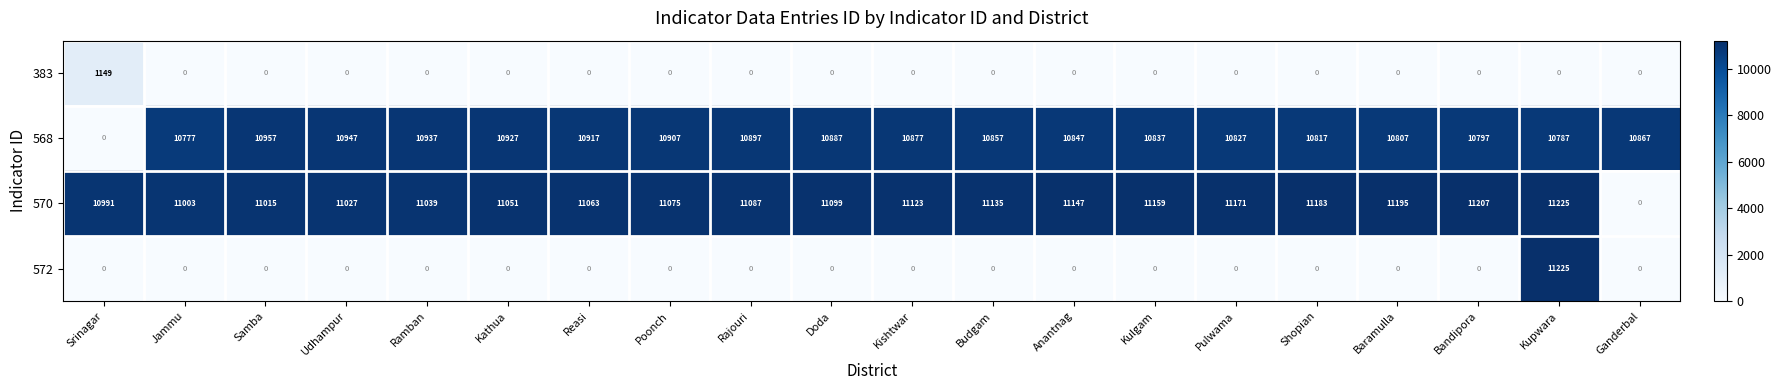

What is the sum of the 572 values at Anantnag and Kupwara?

11225